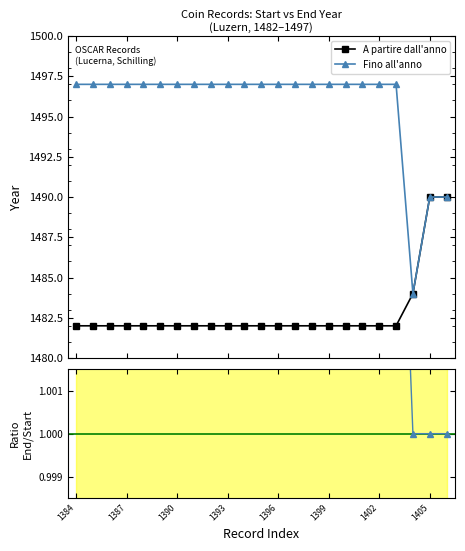

What is the average value of the Fino all'anno series?

1496